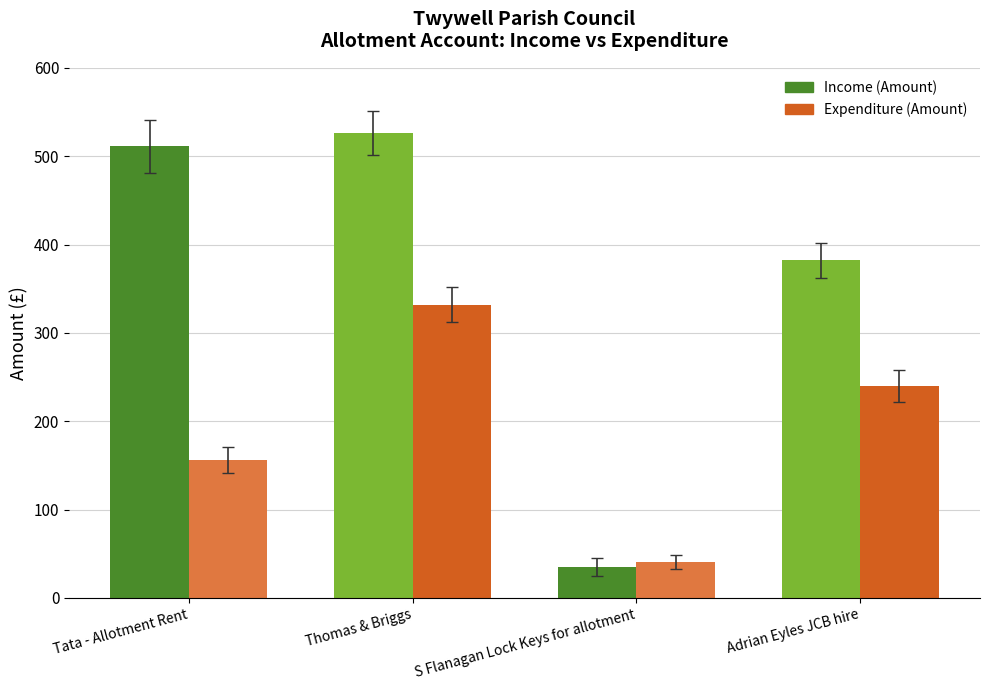

True or false: Expenditure (Amount) has a value of 156.0 at Tata - Allotment Rent.

True